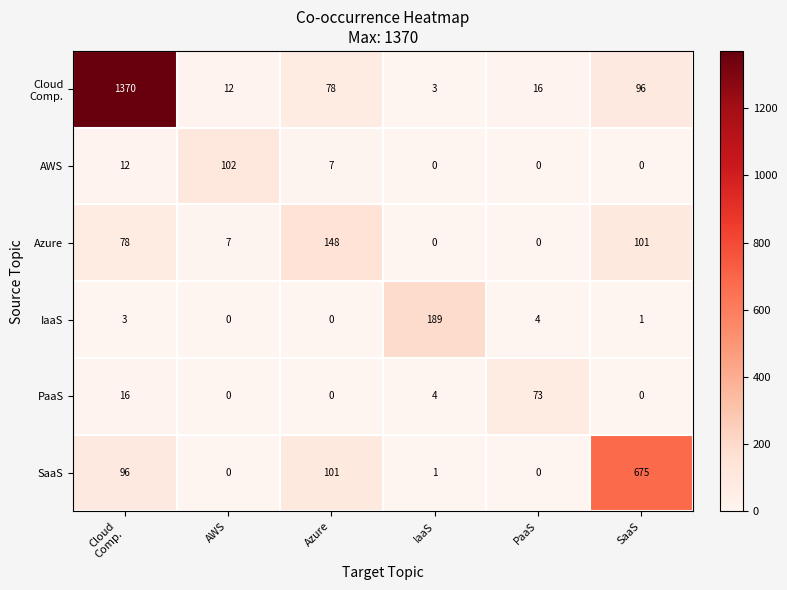

What value does the AWS series have at Azure, to the nearest 10?

10